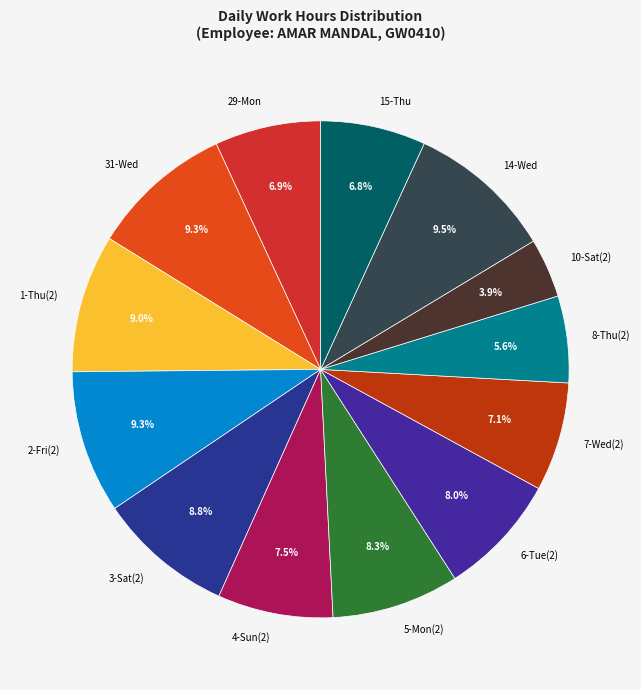

What is the smallest slice in the pie chart?

10-Sat(2)